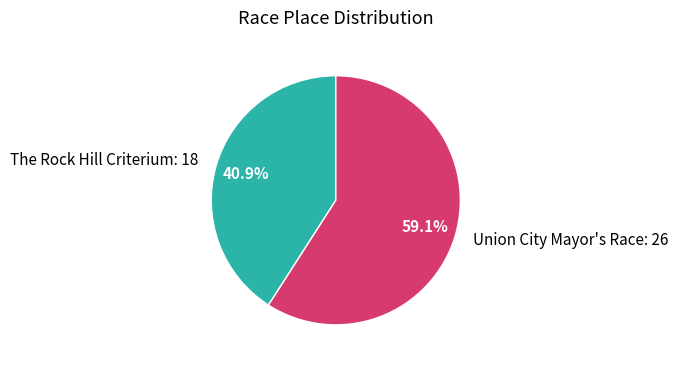

Combined, do The Rock Hill Criterium and Union City Mayor's Race account for over 50%?

Yes